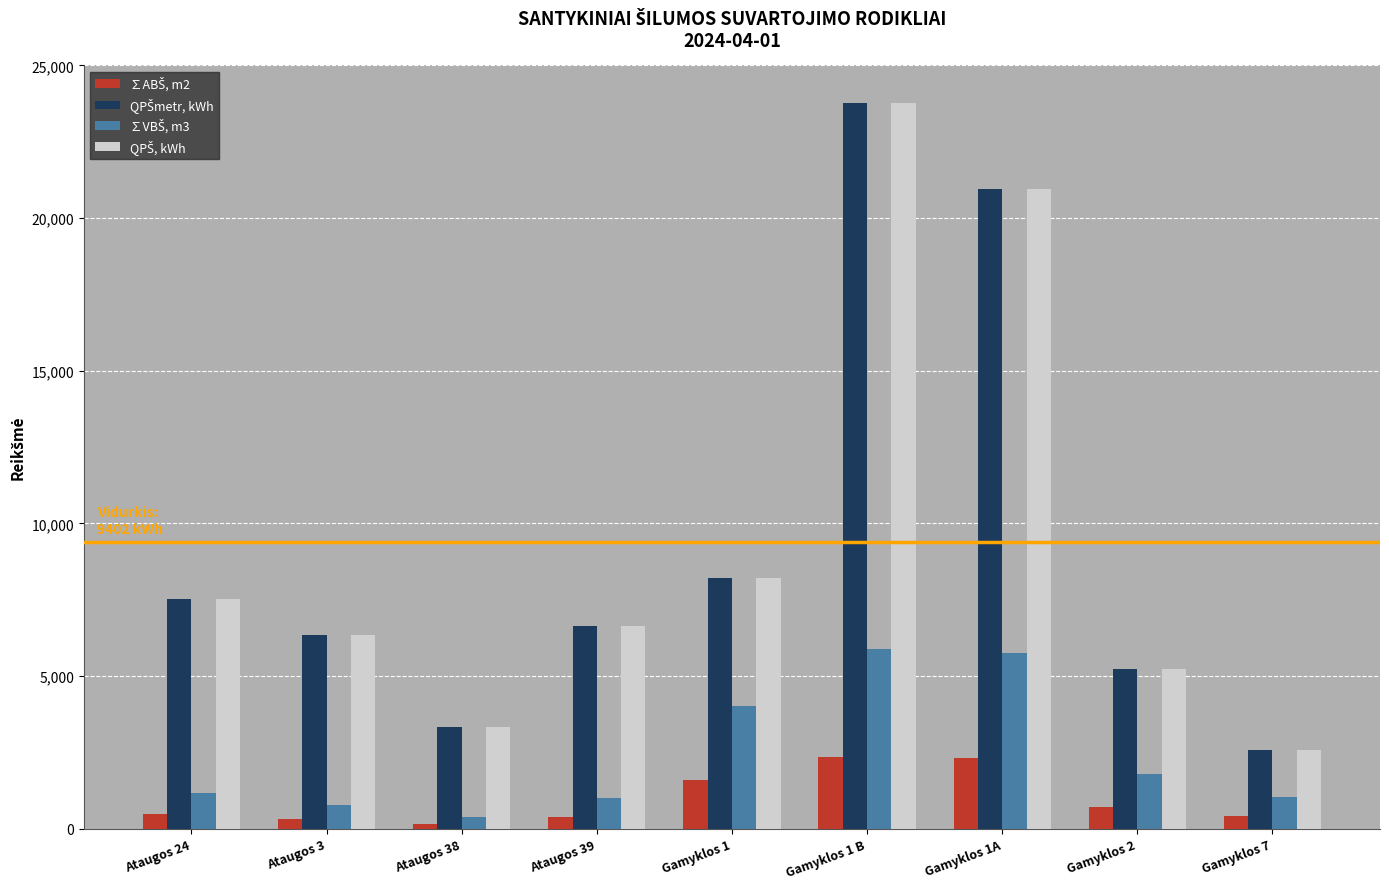

What is the greatest value displayed?

23764.0